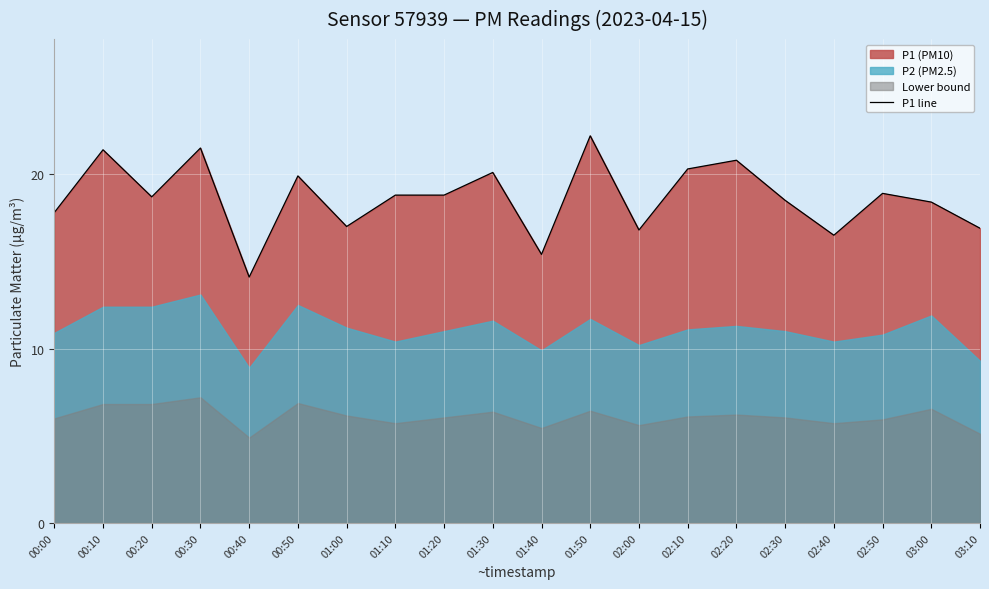

At which label is the value closest to 18?

00:00